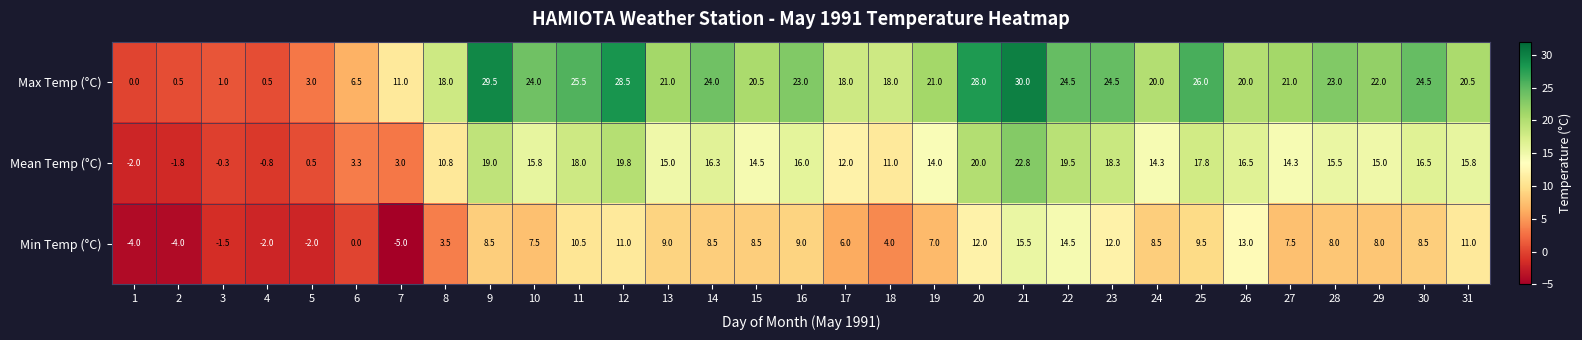

Where does the Mean Temp (°C) series first go above 15?

9